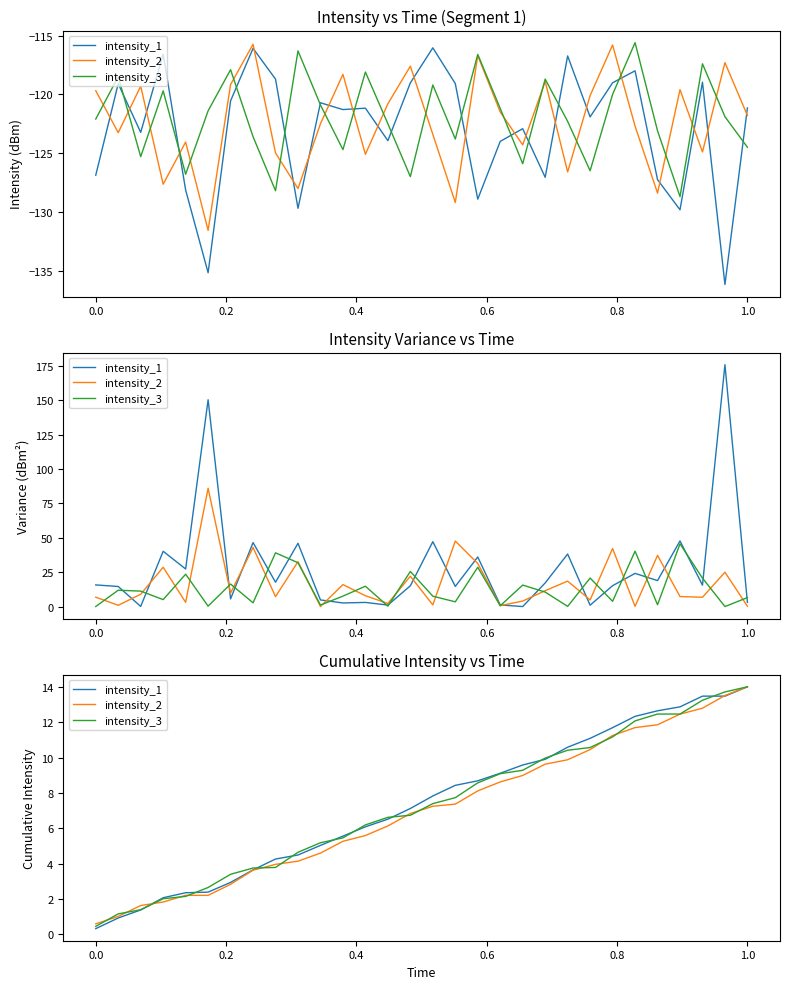

Which series has the largest total across all categories?

intensity_1